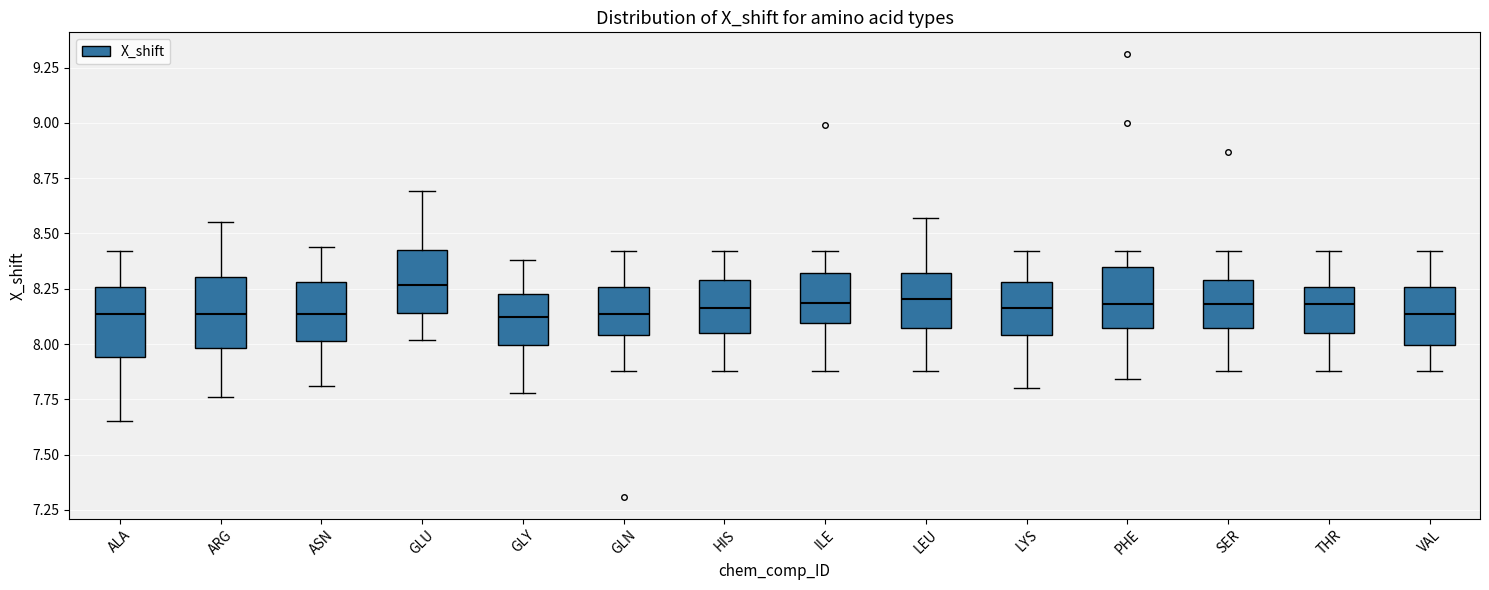

Where does the upper whisker of the box for THR end on the y-axis? The values are not printed on the chart, so give them approximately, as read against the axis.

8.40